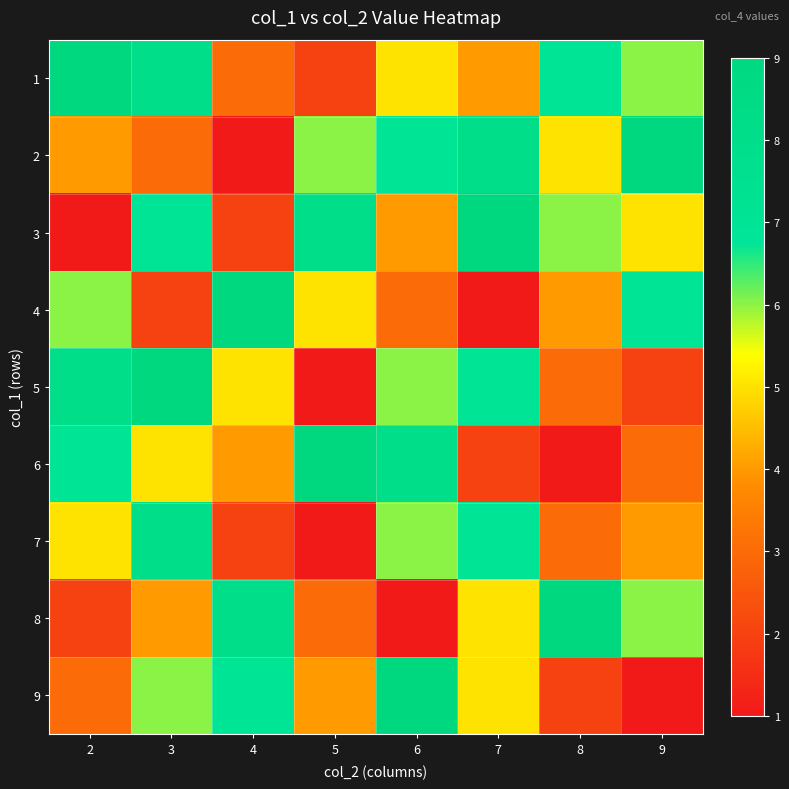

Which series has the largest range (max minus min)?

2